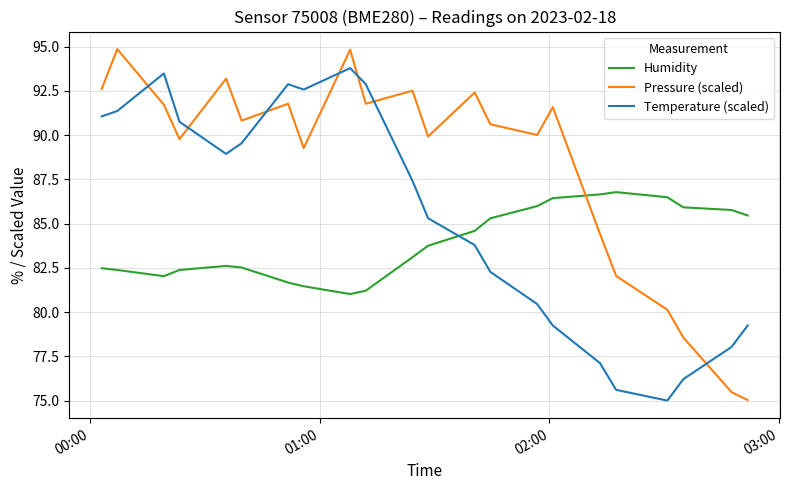

Which series has the largest range (max minus min)?

Pressure (scaled)